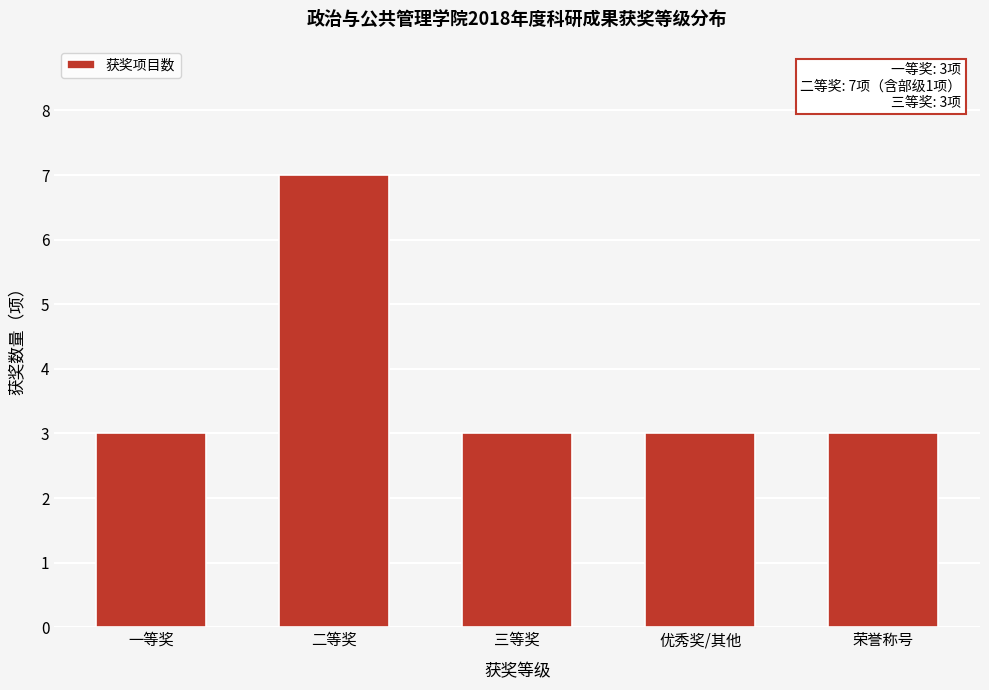

Reading right to left, transcribe all the data shown in this chart.

3	3	3	7	3